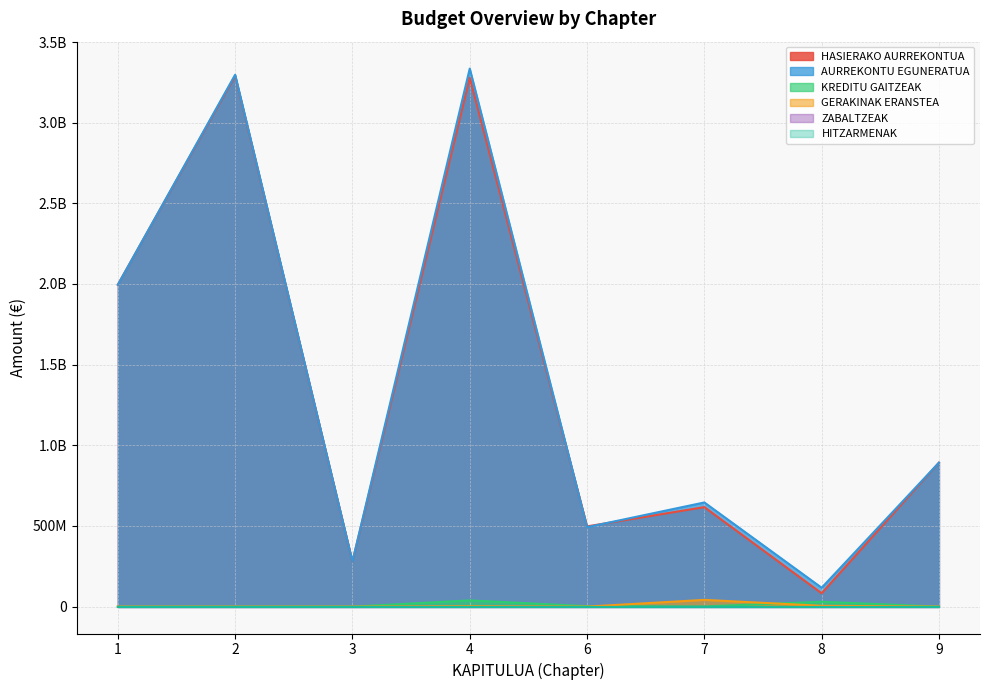

Count the number of categories in the chart.

8